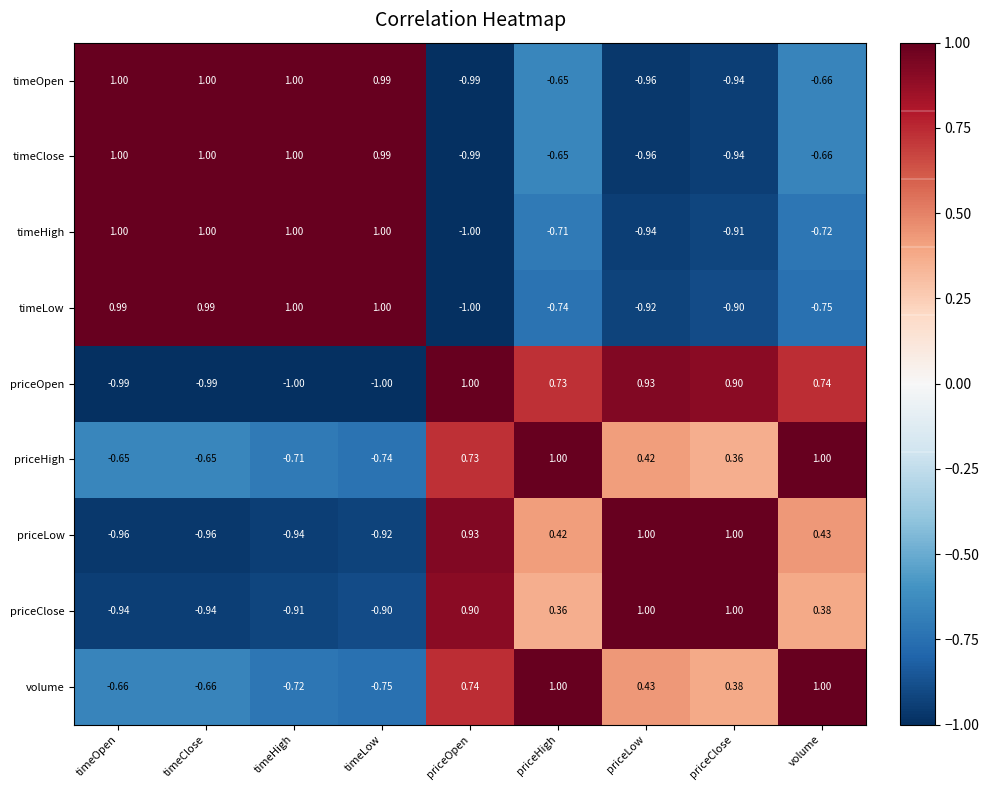

Where is priceOpen nearest to the value 0?

priceHigh